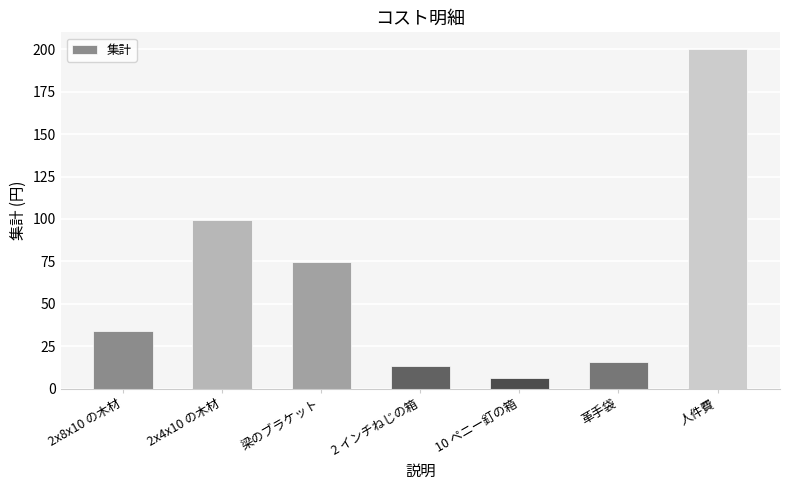

Which category has the highest value across all series?

人件費